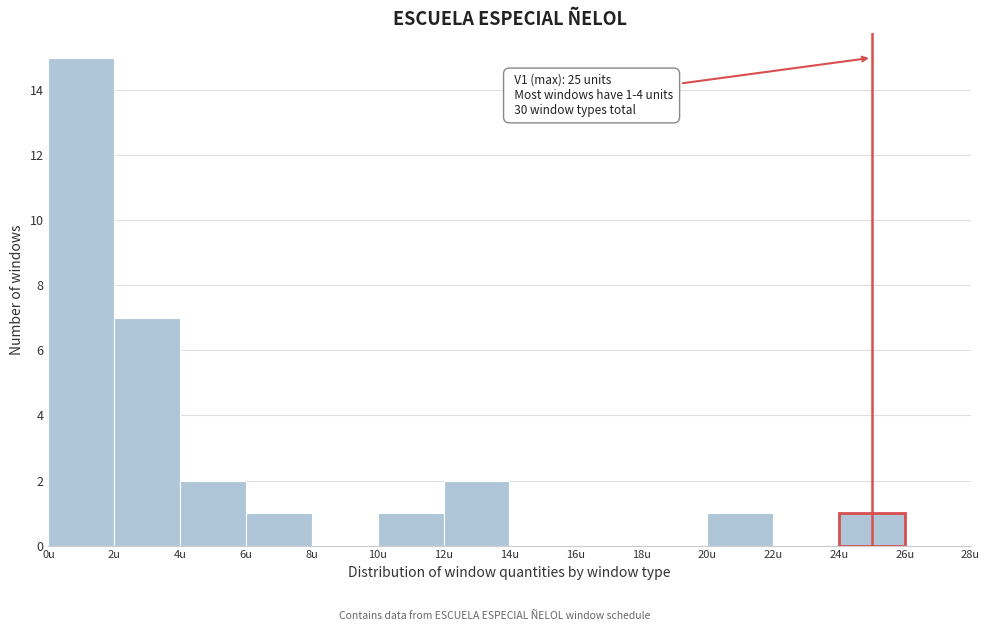

Which range on the x-axis has the tallest bar?

0 to 2